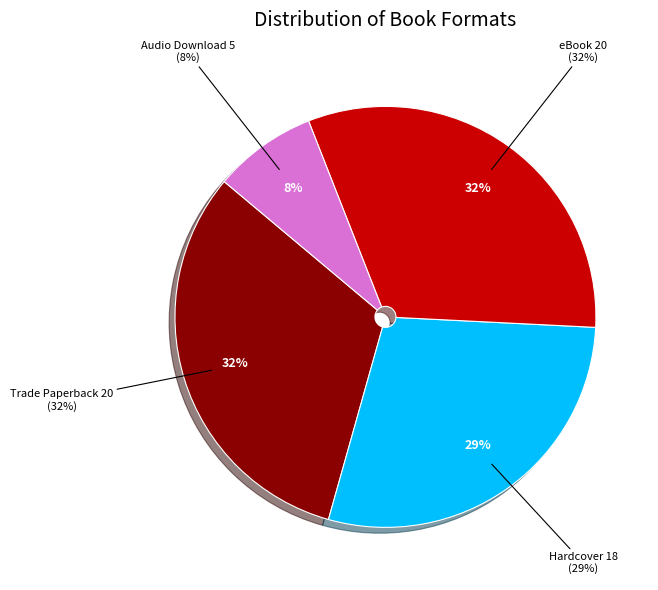

To the nearest percent, what is the difference between the largest and smallest slice percentages?

24%